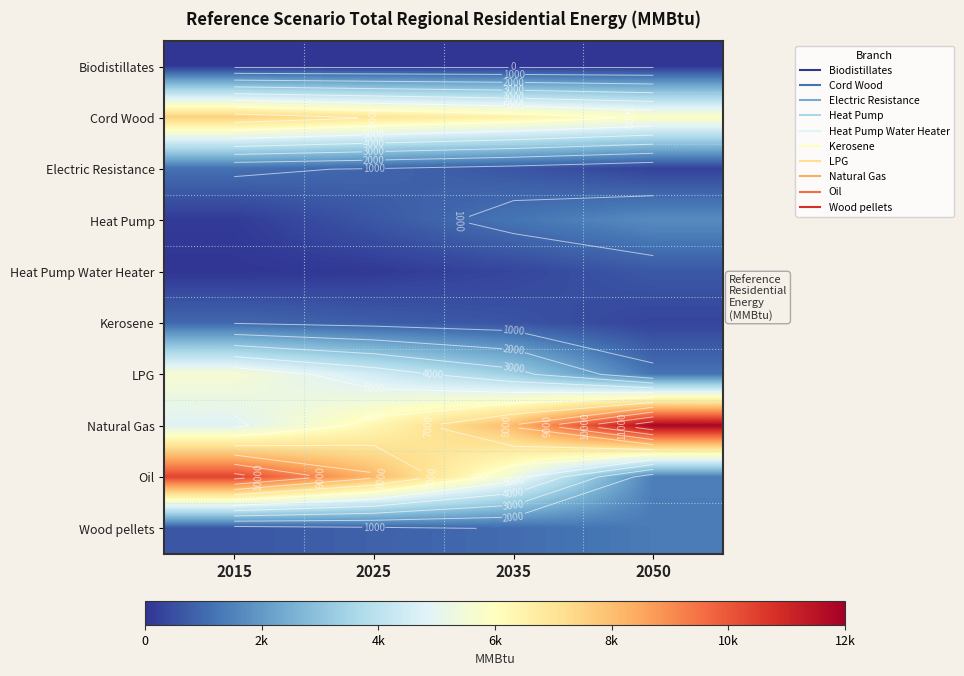

What is the highest value of the Wood pellets series?

1362